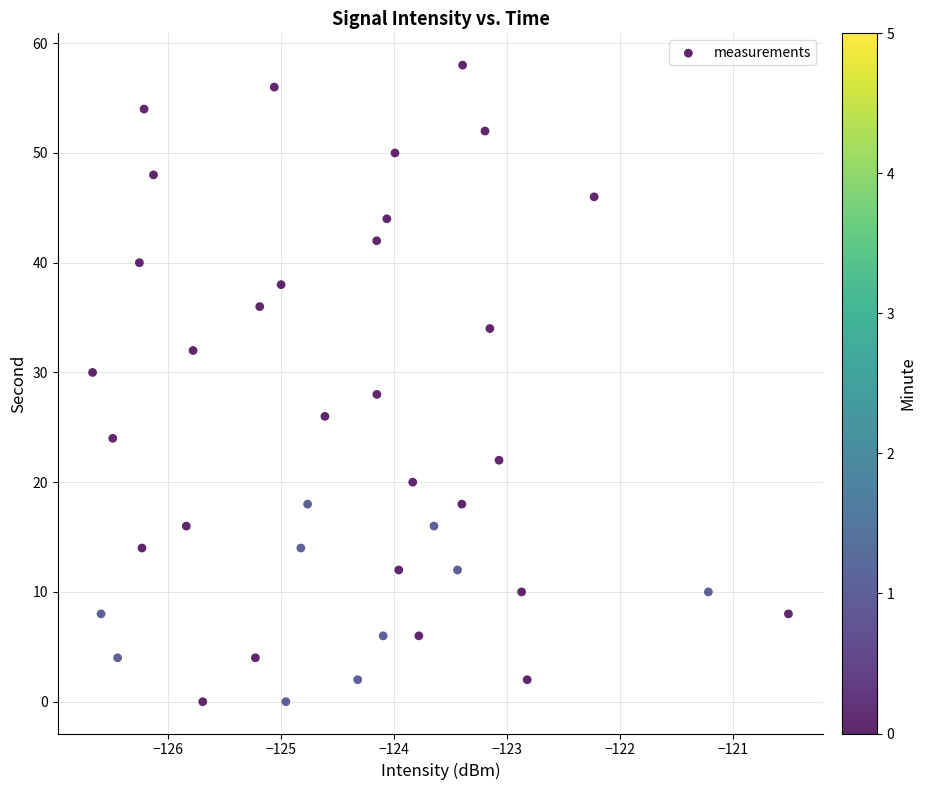

What is the range of Y values (max minus min)?

58